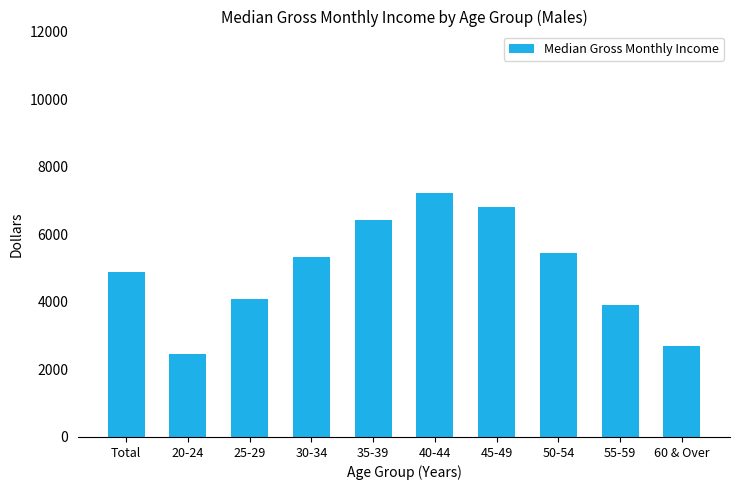

How many values are below 5315?

5